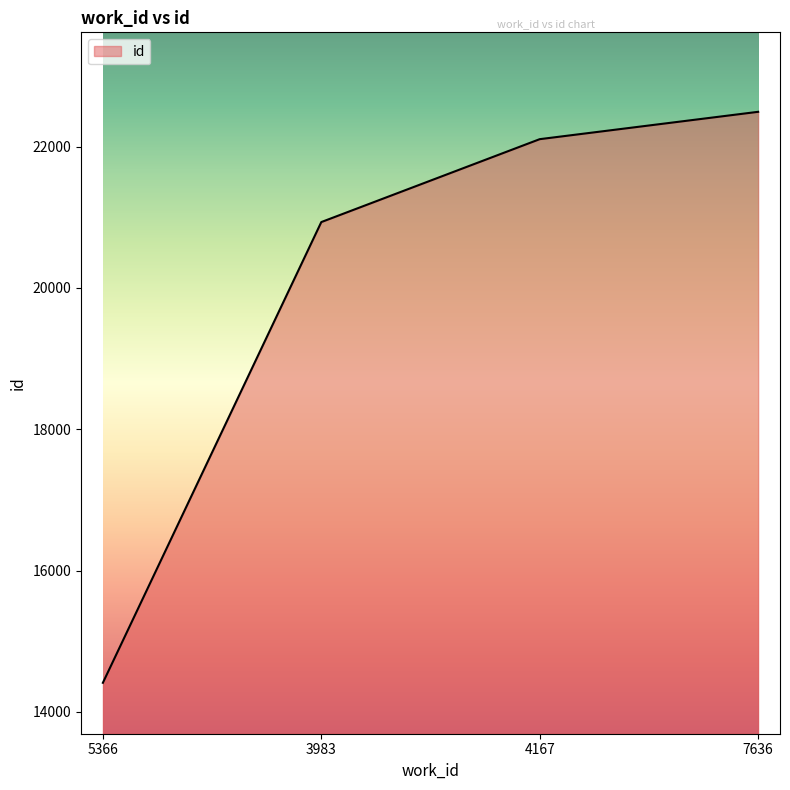

What is the smallest value displayed?

14412